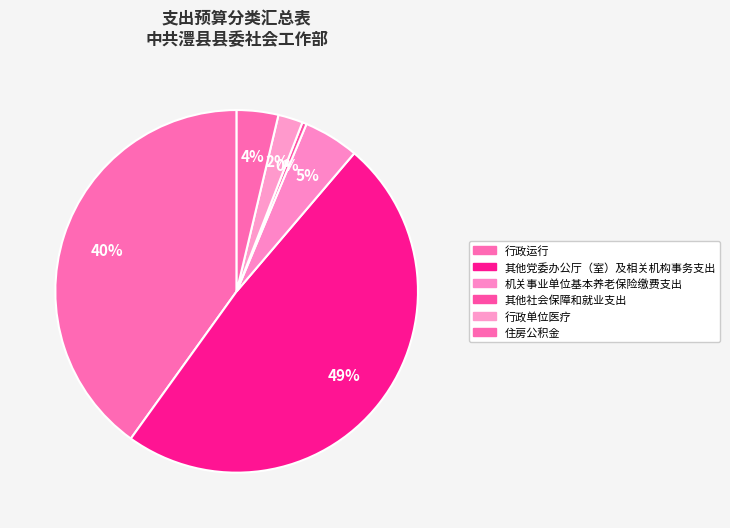

Approximately how many times larger is the value at 行政运行 compared to 住房公积金?

10.8